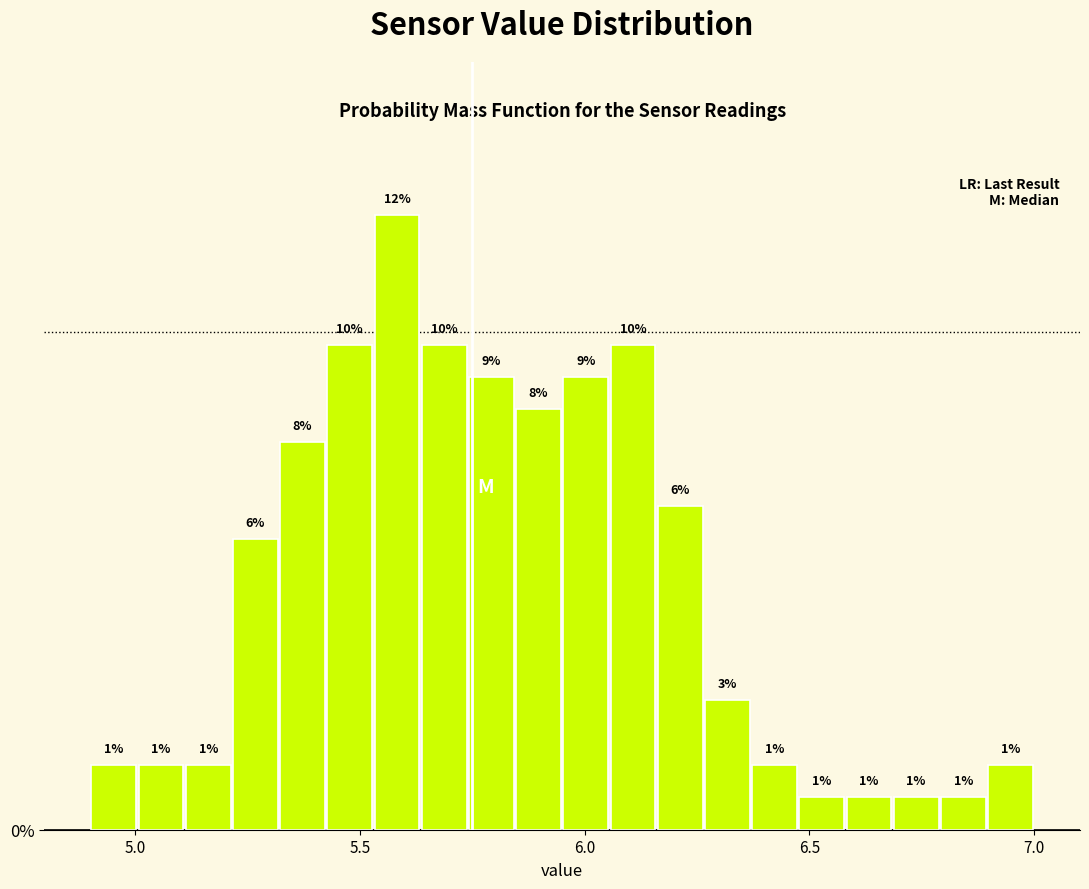

Read against the x-axis, roughly where is the centre of the tallest bar?

5.60